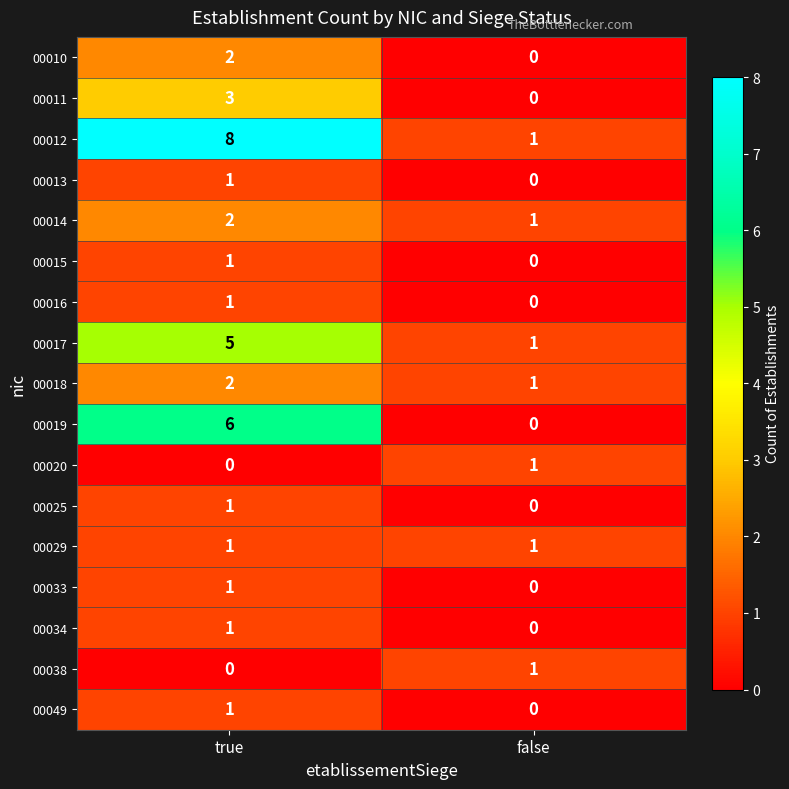

Rank the categories by 00012 value from lowest to highest.

false, true